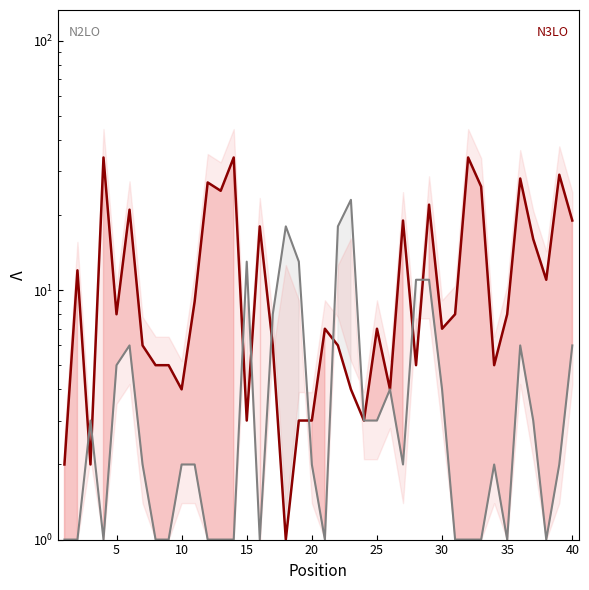

In Peak Position, how many points are lower than both neighbors (excluding endpoints)?

6